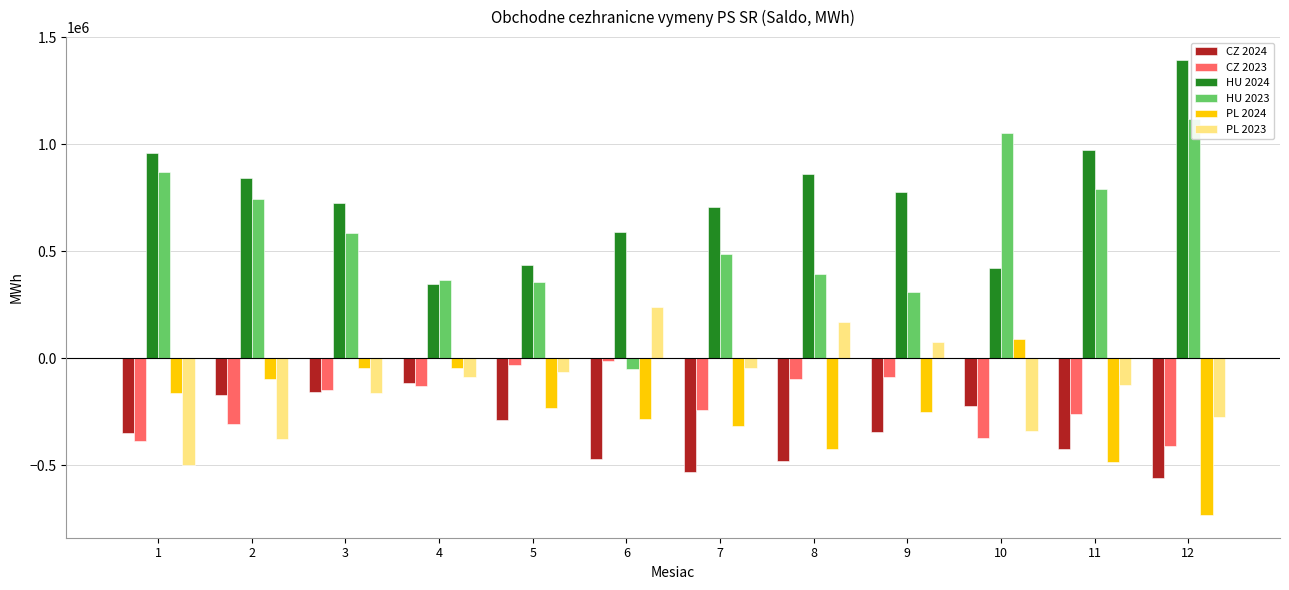

List the labels in order of PL 2024 value, smallest first.

12, 11, 8, 7, 6, 9, 5, 1, 2, 3, 4, 10